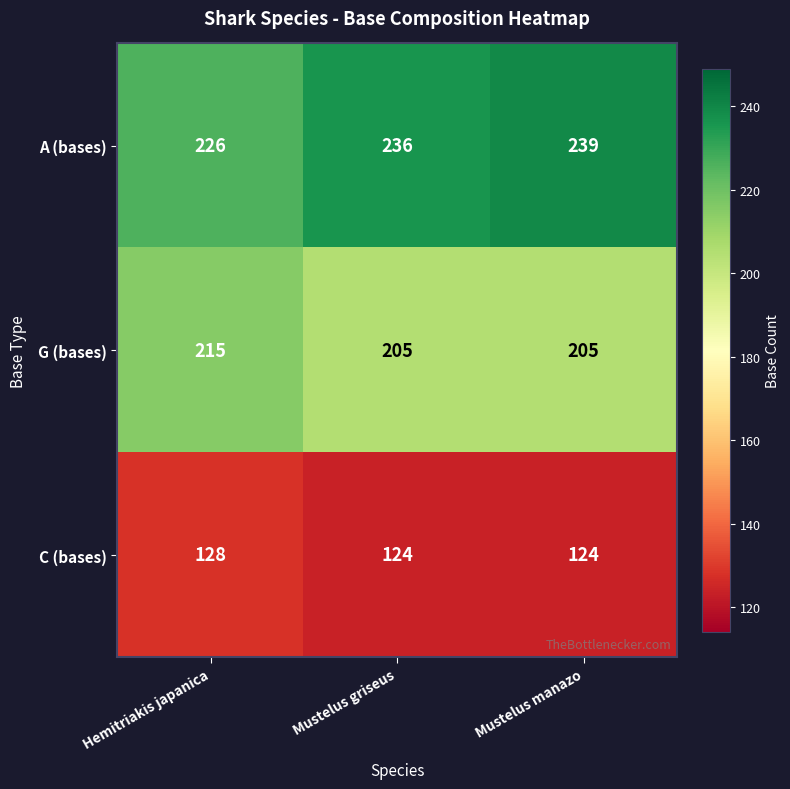

What is the difference between the maximum and minimum values in the A (bases) series?

13